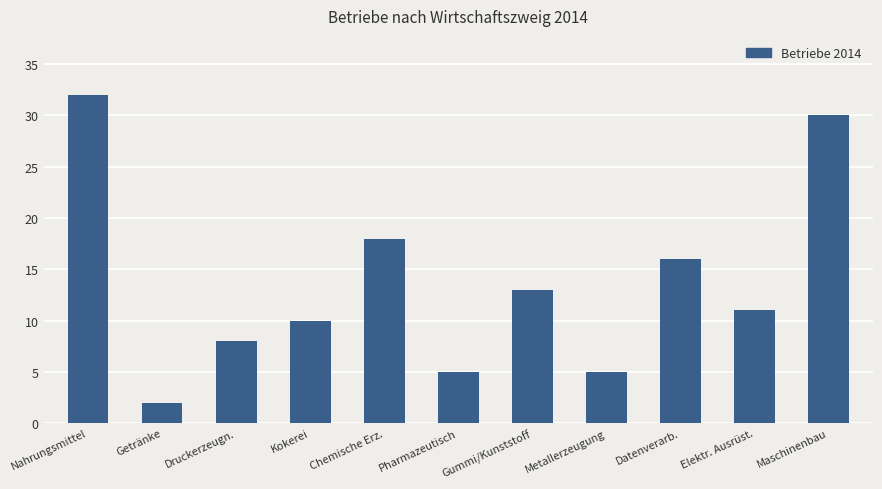

What is the change in value from Druckerzeugn. to Datenverarb.?

+8